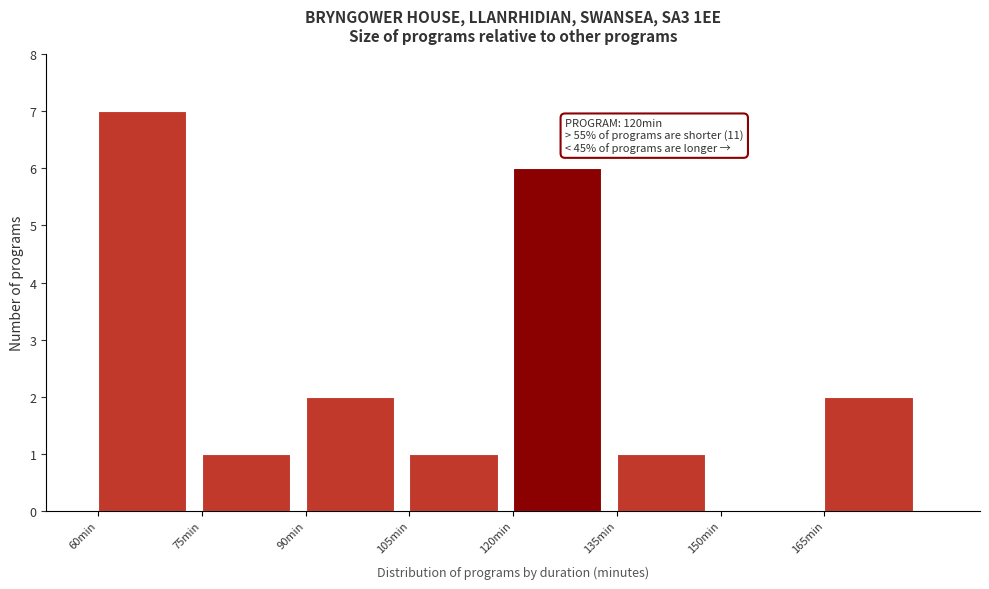

Which range on the x-axis has the tallest bar?

60 to 75